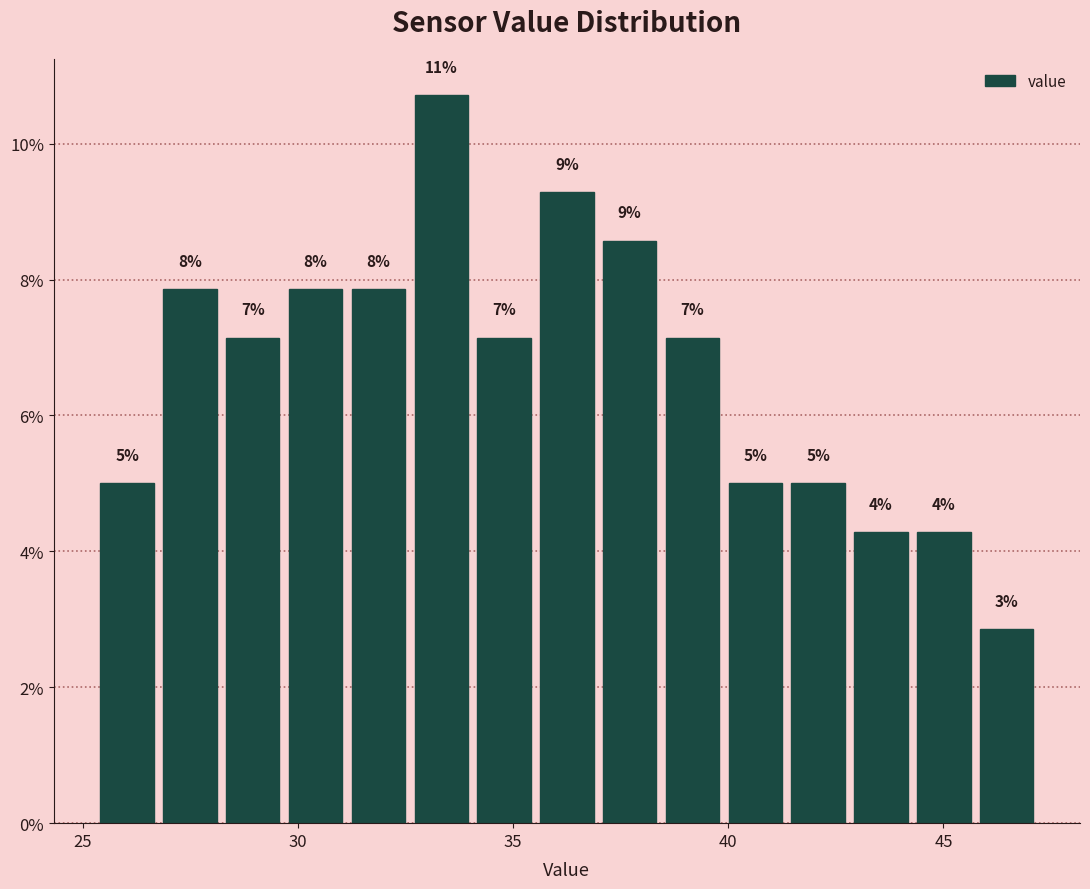

Around what value on the x-axis is the tallest bar? Give the approximate position of its centre, as read against the axis.

33.5